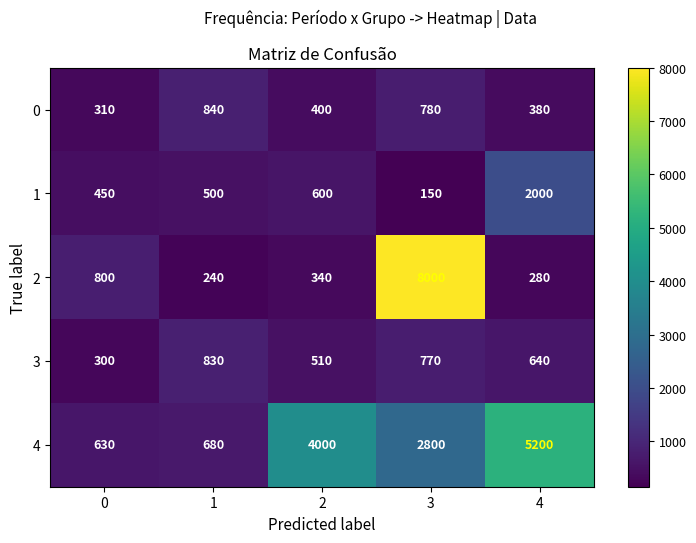

Reading left to right, what are all the values shown in this chart?

0: 0=310	1=840	2=400	3=780	4=380
1: 0=450	1=500	2=600	3=150	4=2000
2: 0=800	1=240	2=340	3=8000	4=280
3: 0=300	1=830	2=510	3=770	4=640
4: 0=630	1=680	2=4000	3=2800	4=5200